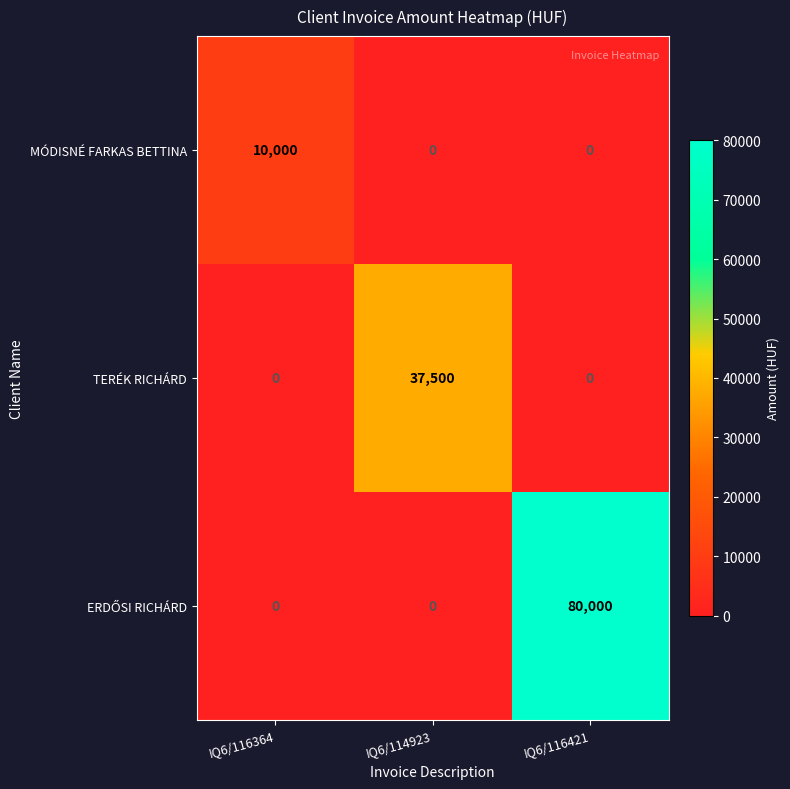

Which category has the highest value in the TERÉK RICHÁRD series?

IQ6/114923